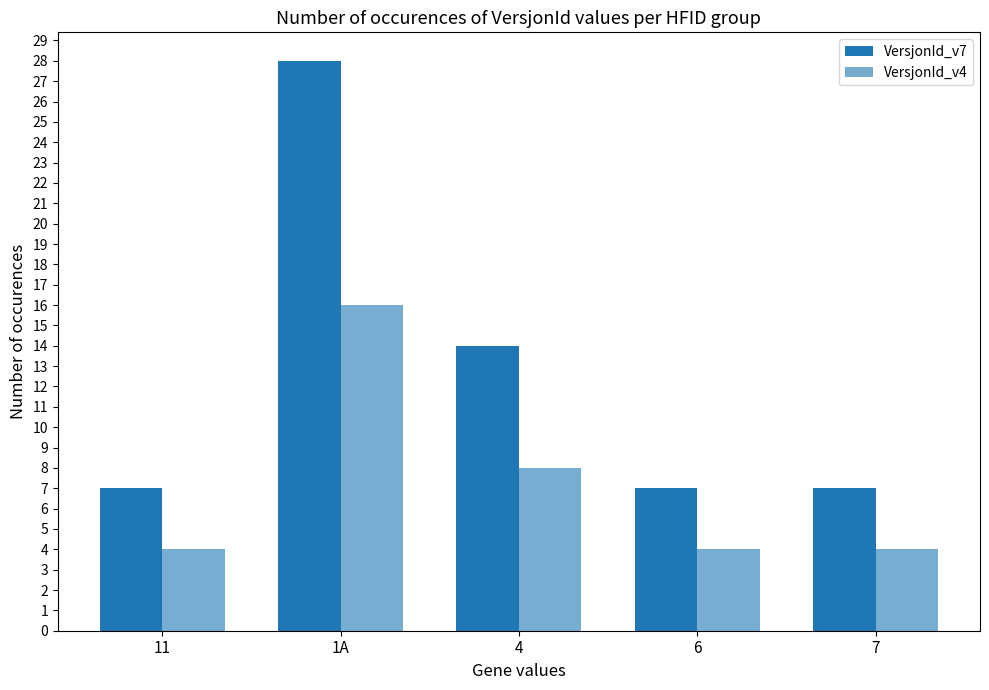

Reading right to left, transcribe all the data shown in this chart.

VersjonId_v7: 7	7	14	28	7
VersjonId_v4: 4	4	8	16	4